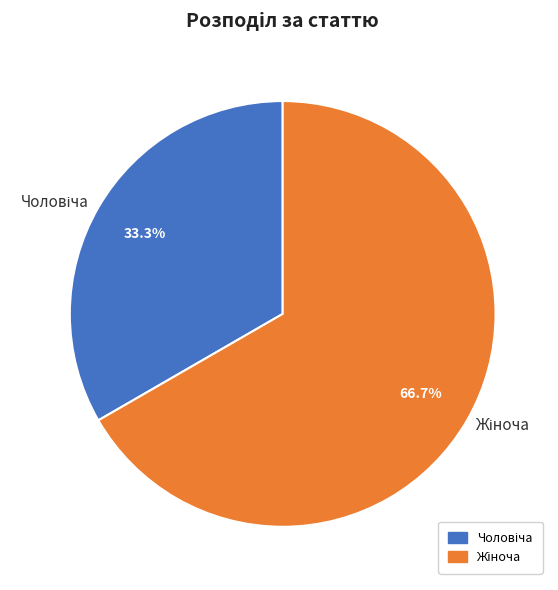

Is there any slice that represents more than half of the pie?

Yes